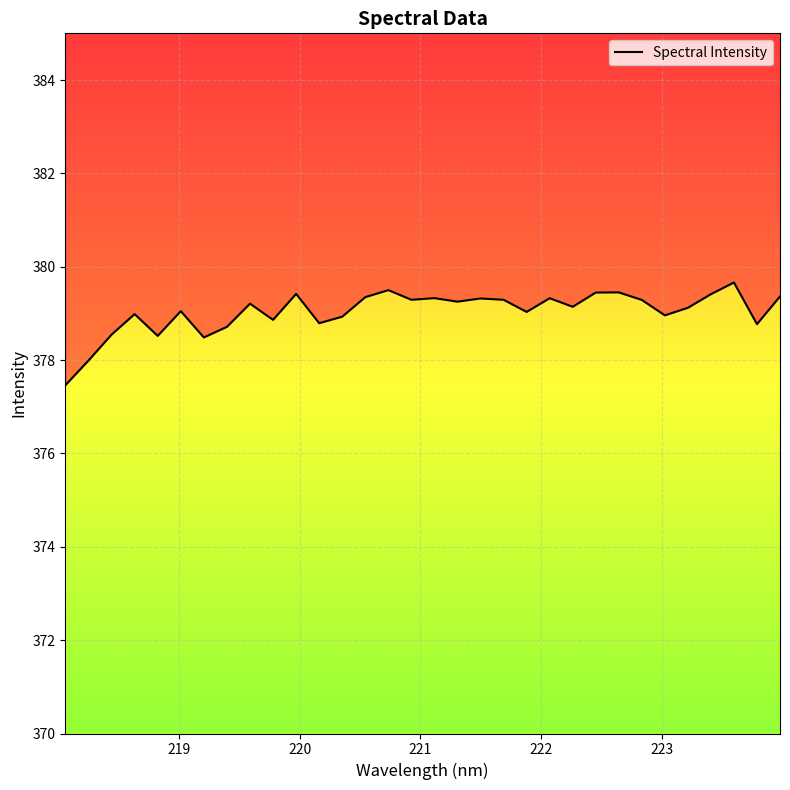

How many data points does each series have?

32